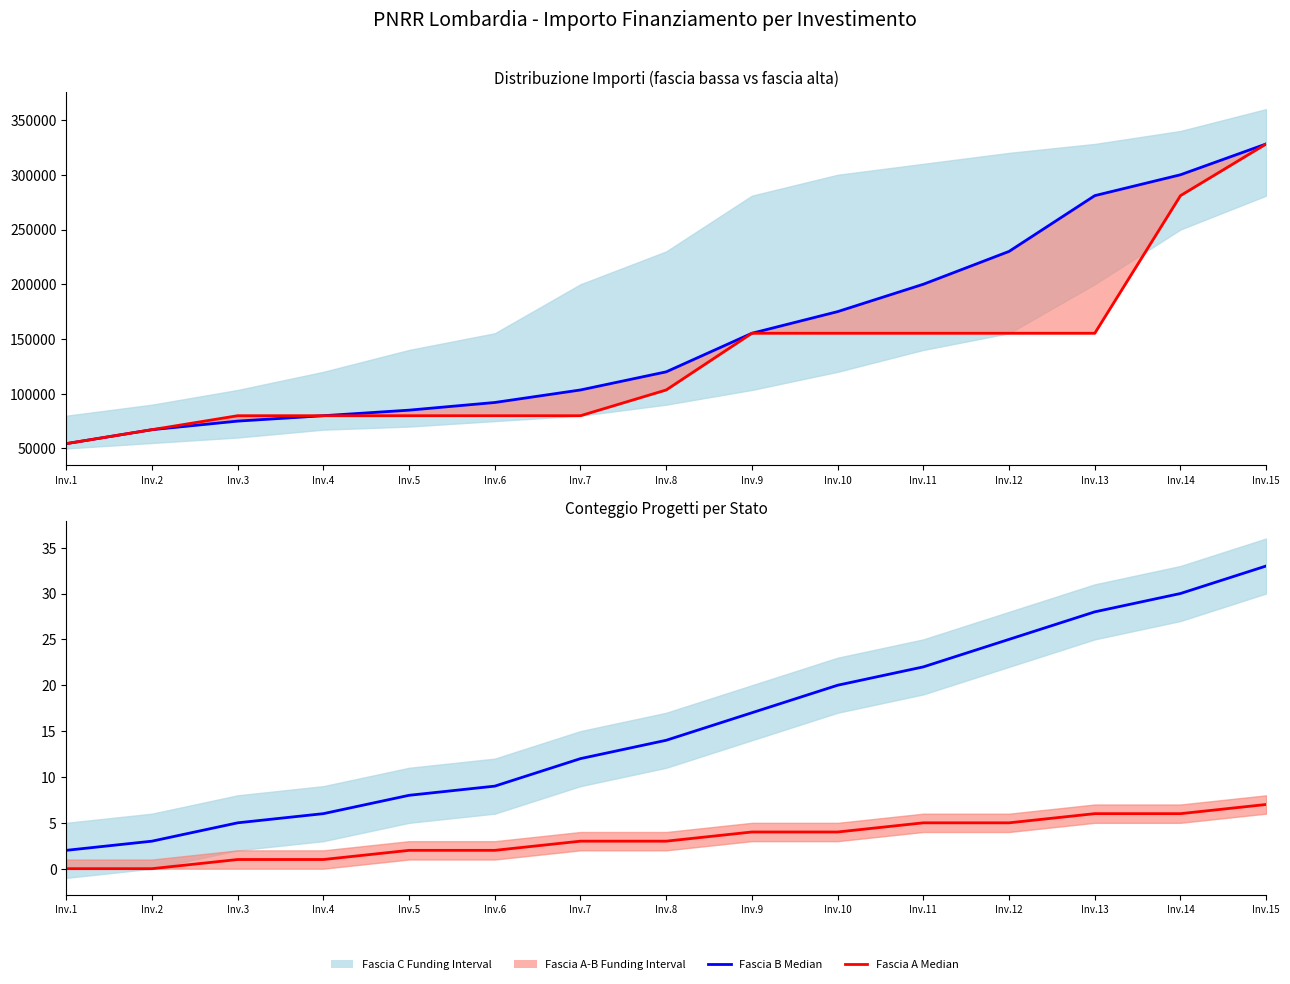

Which label corresponds to the largest value in the chart?

Inv.15